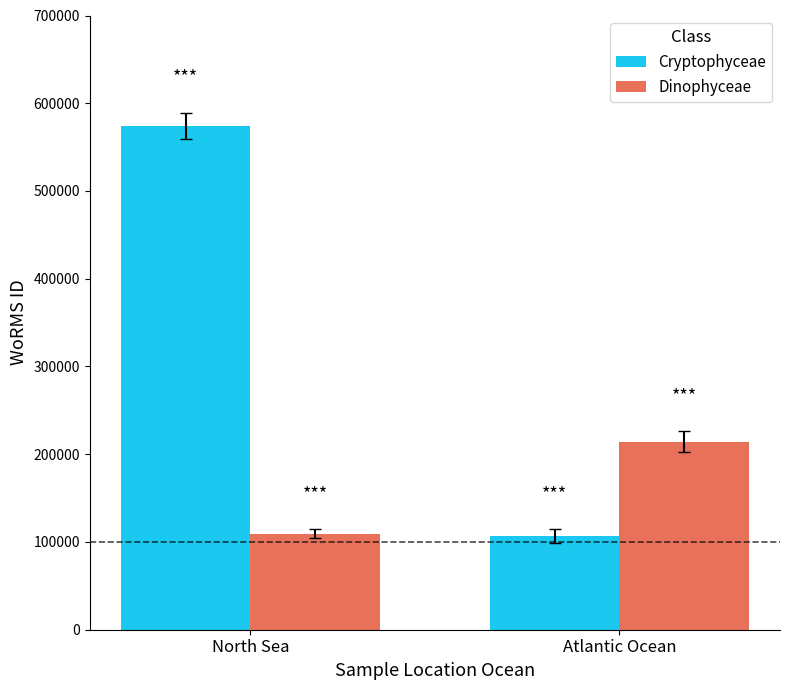

How many data points in Dinophyceae are less than 214149?

1